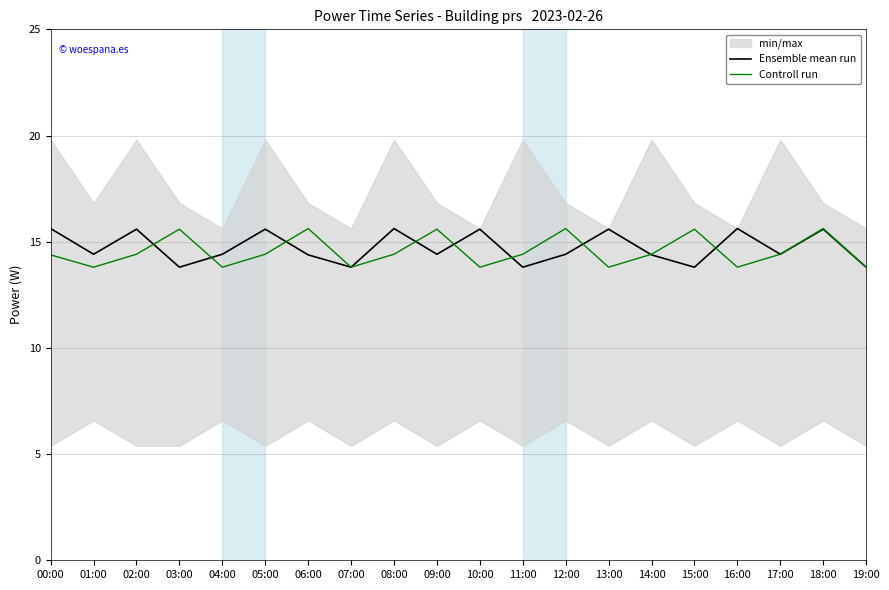

What is the minimum value for Ensemble mean run?

13.8